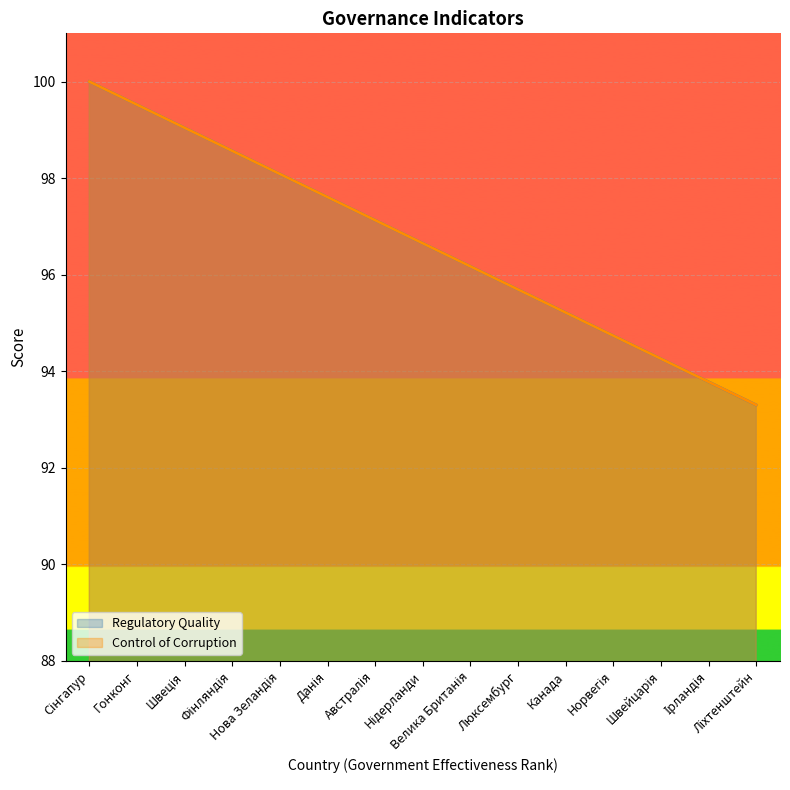

Which category has the lowest value in the Control of Corruption series?

Ліхтенштейн